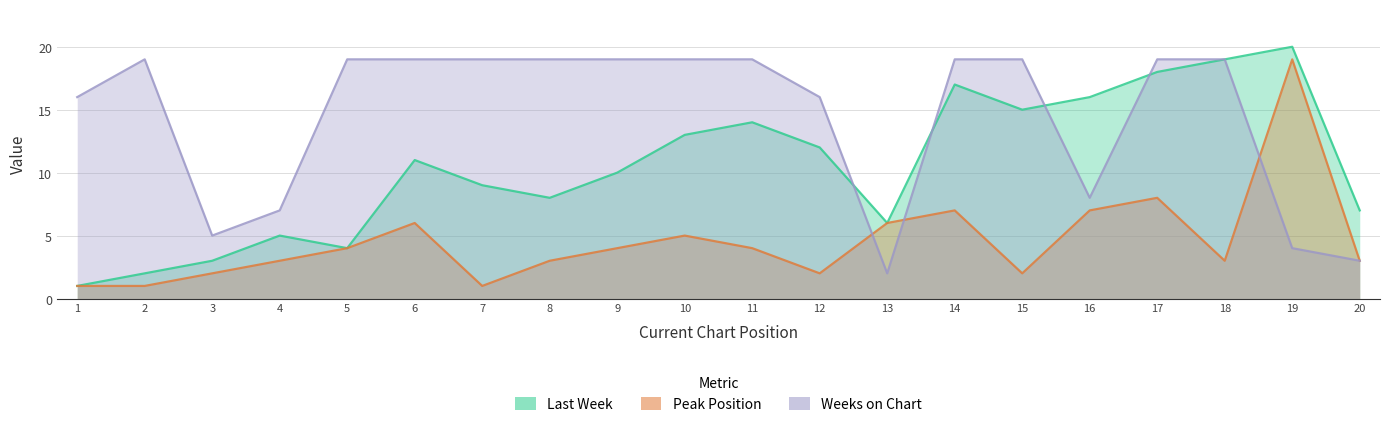

In Weeks on Chart, how many points are higher than both neighbors (excluding endpoints)?

1